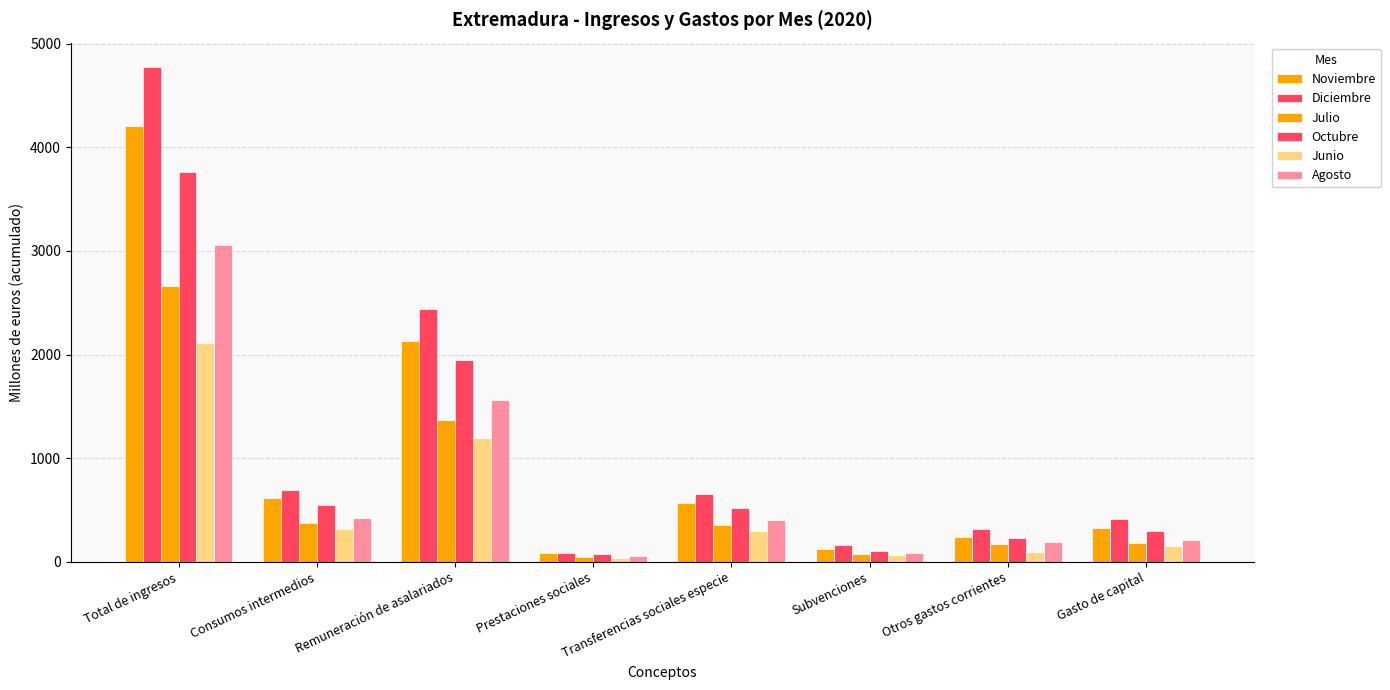

Rank the series by their maximum value, from lowest to highest.

Junio, Julio, Agosto, Octubre, Noviembre, Diciembre